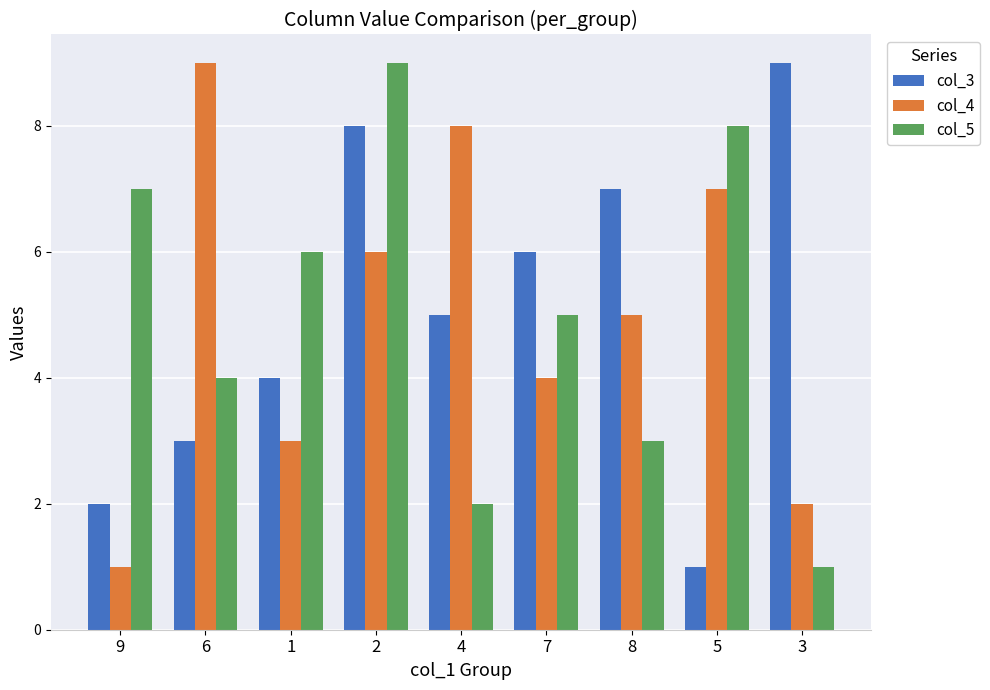

How many data points in col_4 are less than 5?

4